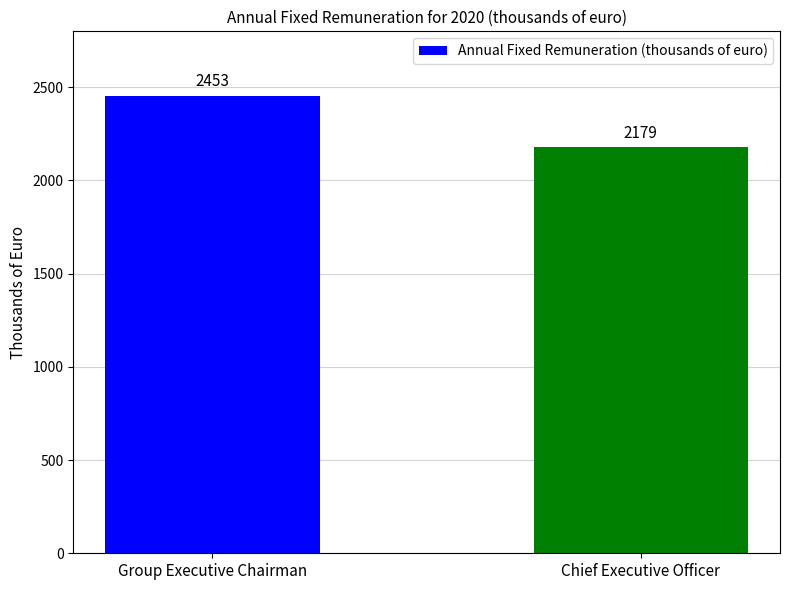

Approximately how many times larger is the value at Group Executive Chairman compared to Chief Executive Officer?

1.1